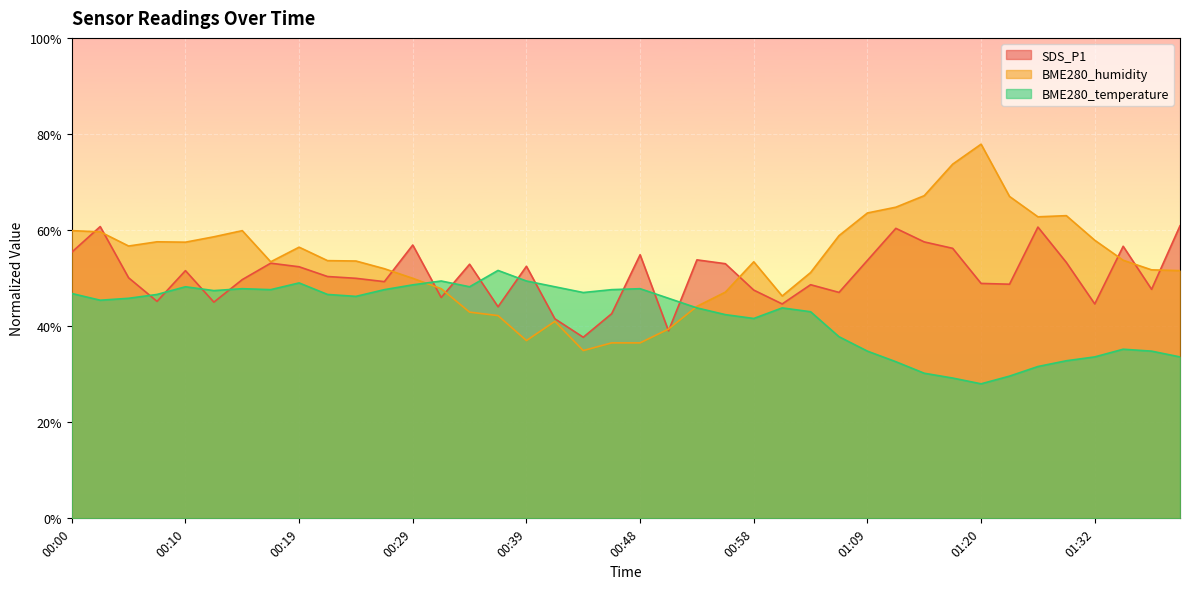

What are all the series names shown in the legend?

SDS_P1, BME280_humidity, BME280_temperature